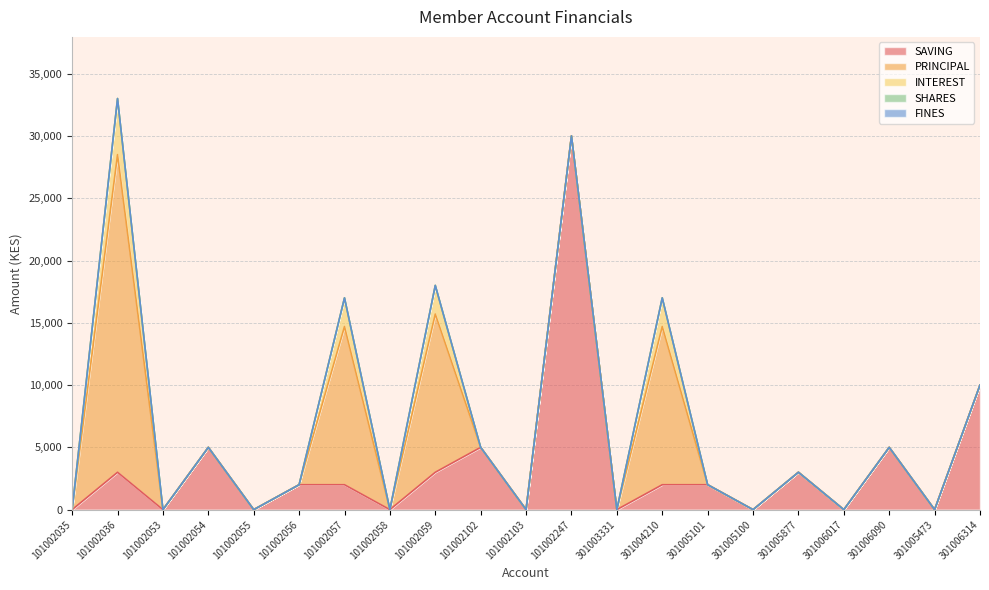

Between 301006017 and 101002058, which is larger?

301006017